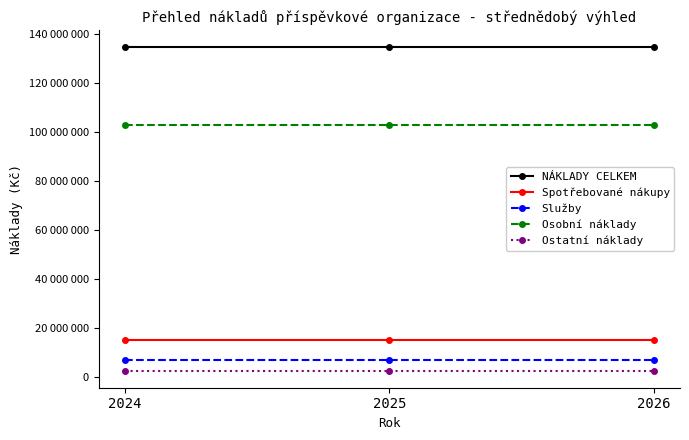

Is it true that NÁKLADY CELKEM equals 48540924 at 2026?

False